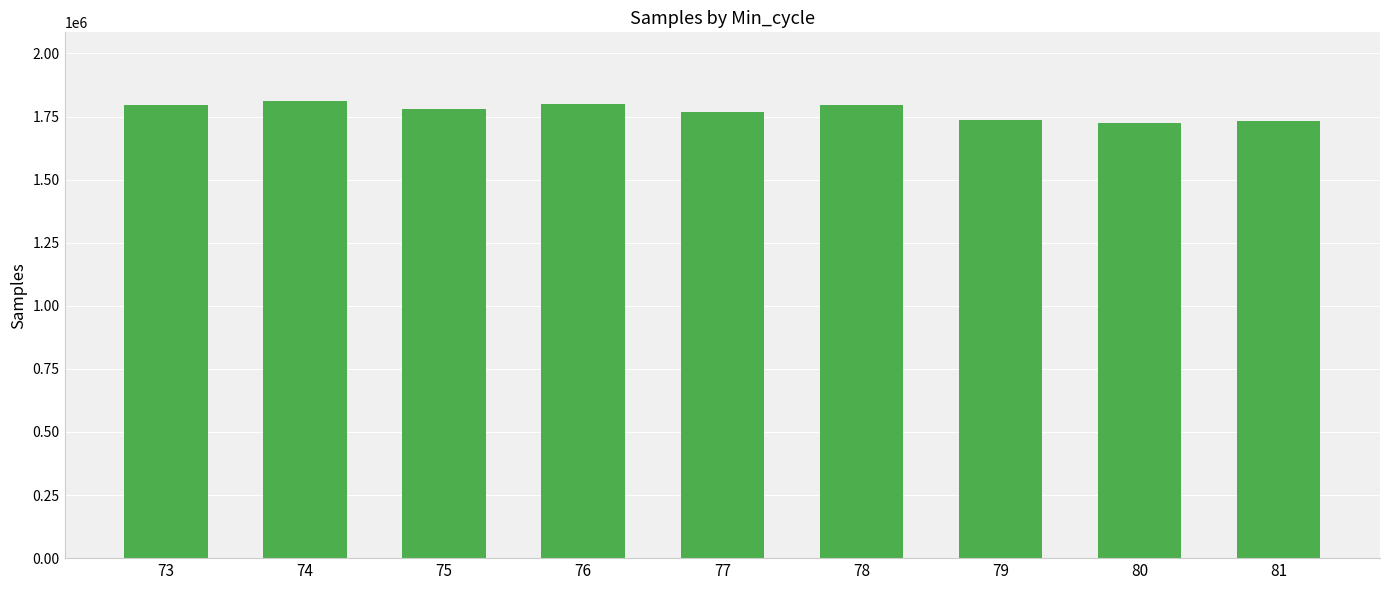

Approximately how many times larger is the value at 80 compared to 75?

1.0